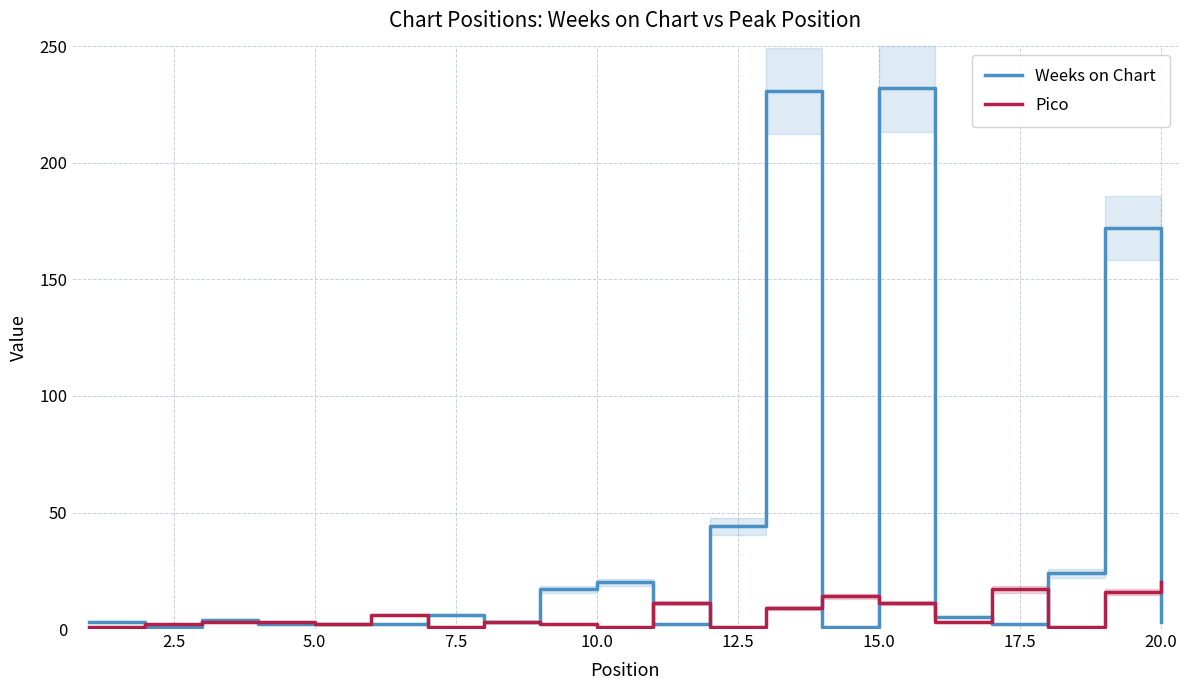

Does the chart have visible grid lines?

Yes